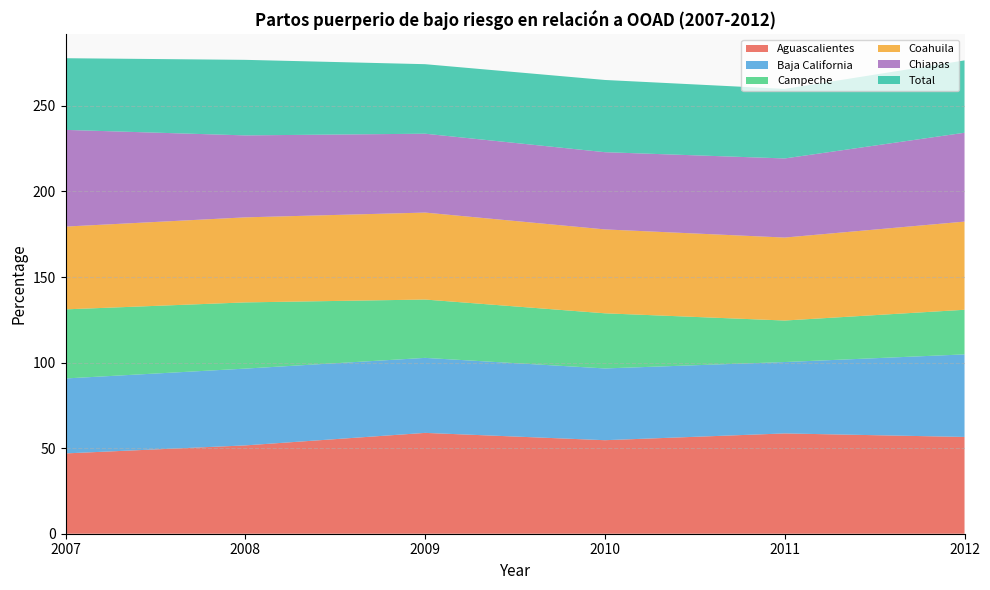

Reading left to right, transcribe all the data shown in this chart.

Aguascalientes: 2007=46.9	2008=51.6	2009=58.9	2010=54.7	2011=58.6	2012=56.6
Baja California: 2007=43.8	2008=44.9	2009=43.8	2010=41.9	2011=41.7	2012=48.2
Campeche: 2007=40.4	2008=38.7	2009=34.1	2010=32.2	2011=24.3	2012=26.1
Coahuila: 2007=48.4	2008=49.7	2009=50.8	2010=49.0	2011=48.5	2012=51.5
Chiapas: 2007=56.5	2008=47.9	2009=46.1	2010=45.1	2011=46.2	2012=51.9
Total: 2007=41.9	2008=44.1	2009=40.6	2010=42.2	2011=40.6	2012=42.3